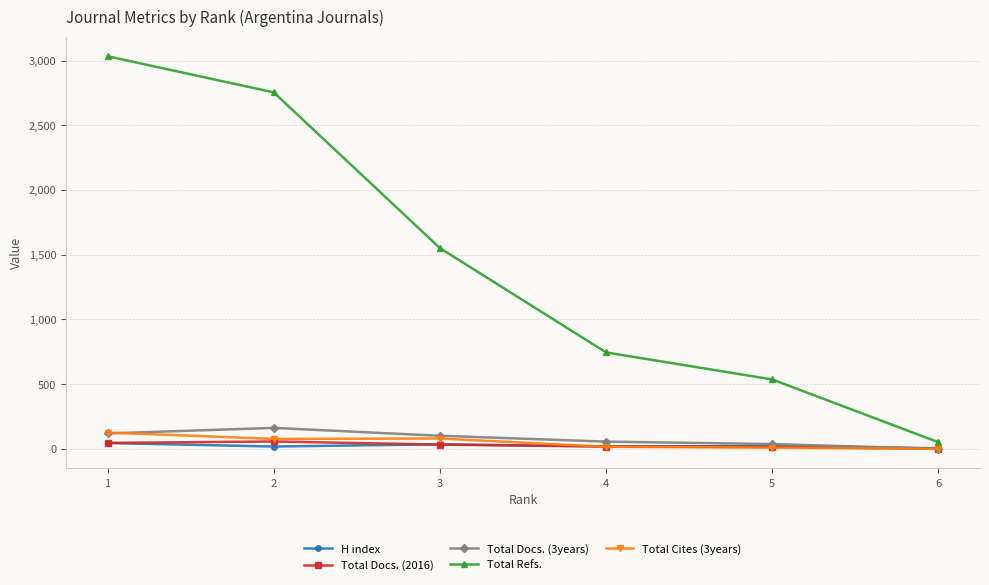

What is the value of the Total Docs. (3years) point at the 5th from the left?

37